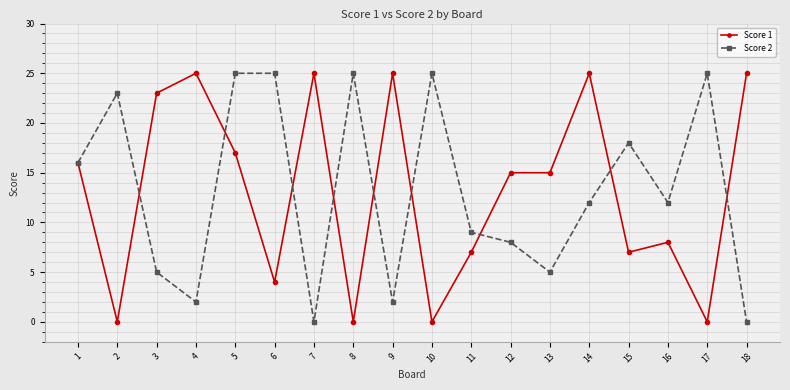

Rank the series at 9 from lowest to highest value.

Score 2, Score 1